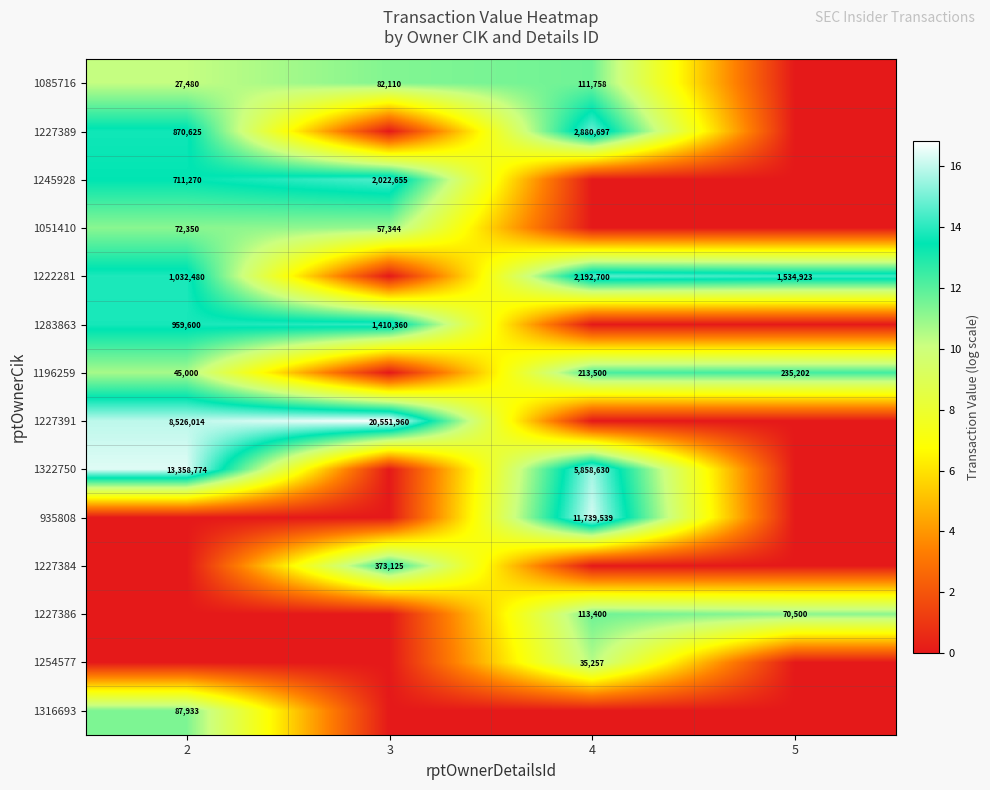

How many data points does each series have?

4